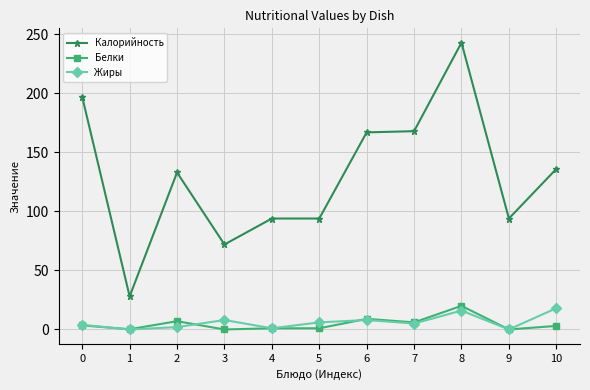

What is the difference between the Белки values at 2 and 1?

6.8